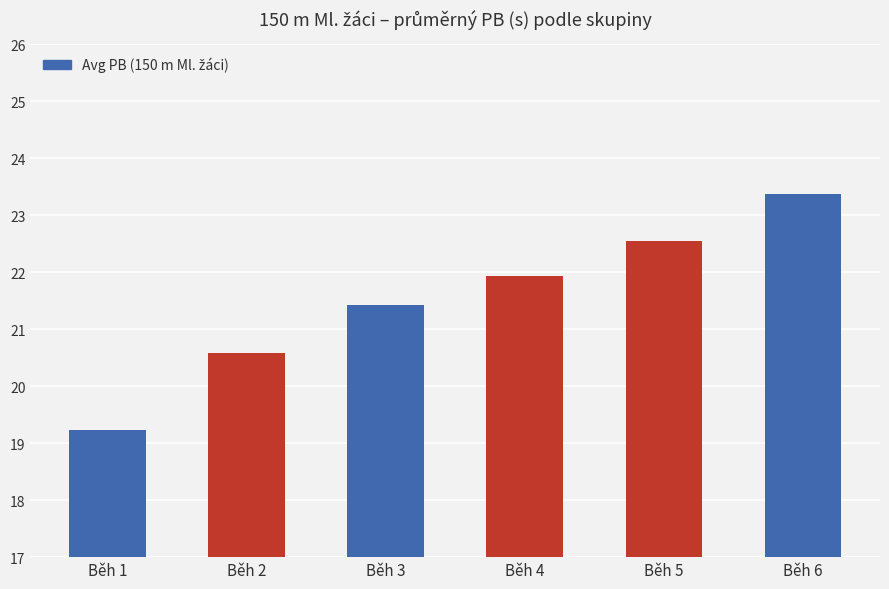

What is the sum of all values?

129.1